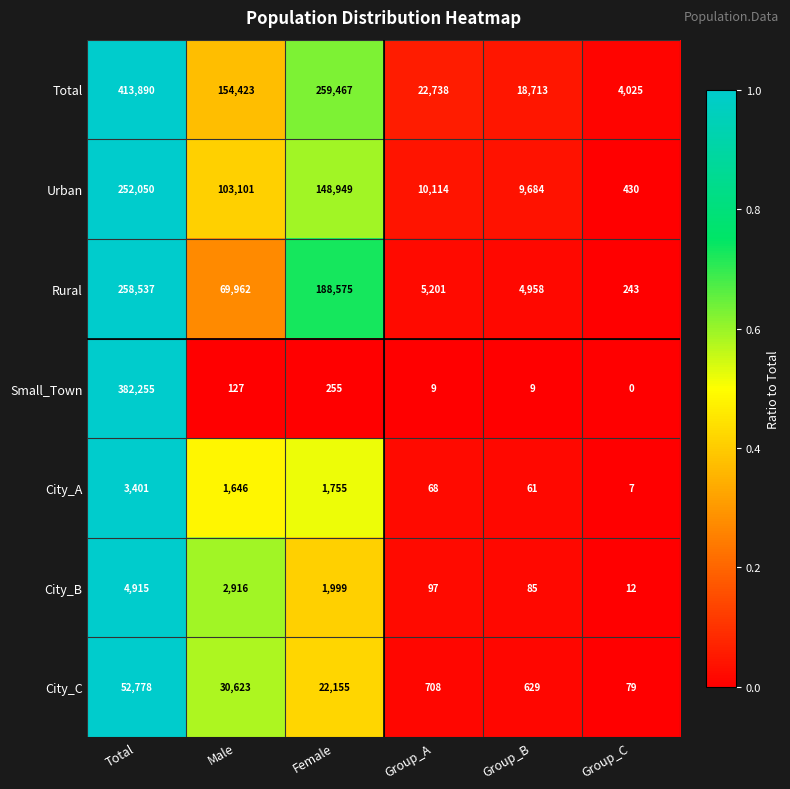

Is it true that City_A equals 2777 at Female?

False